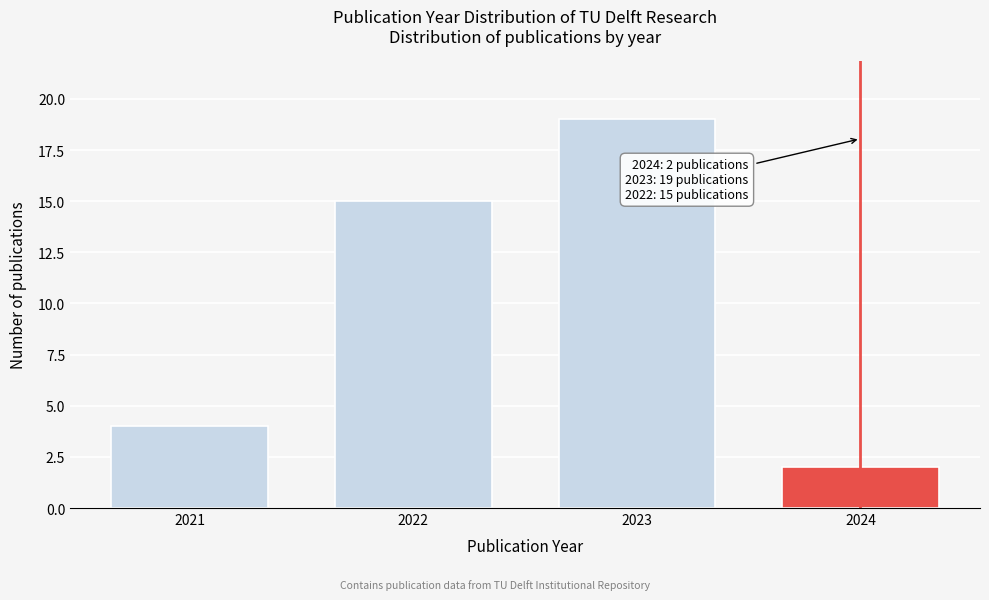

Reading left to right, list all the values displayed in this chart.

4	15	19	2